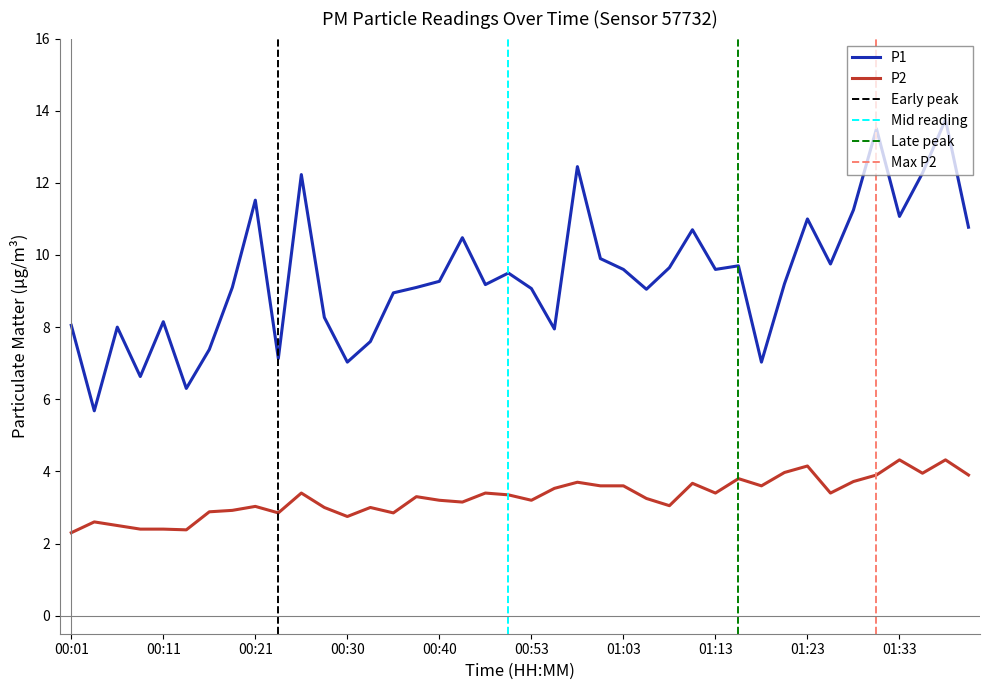

What is the average value of the P1 series?

9.4